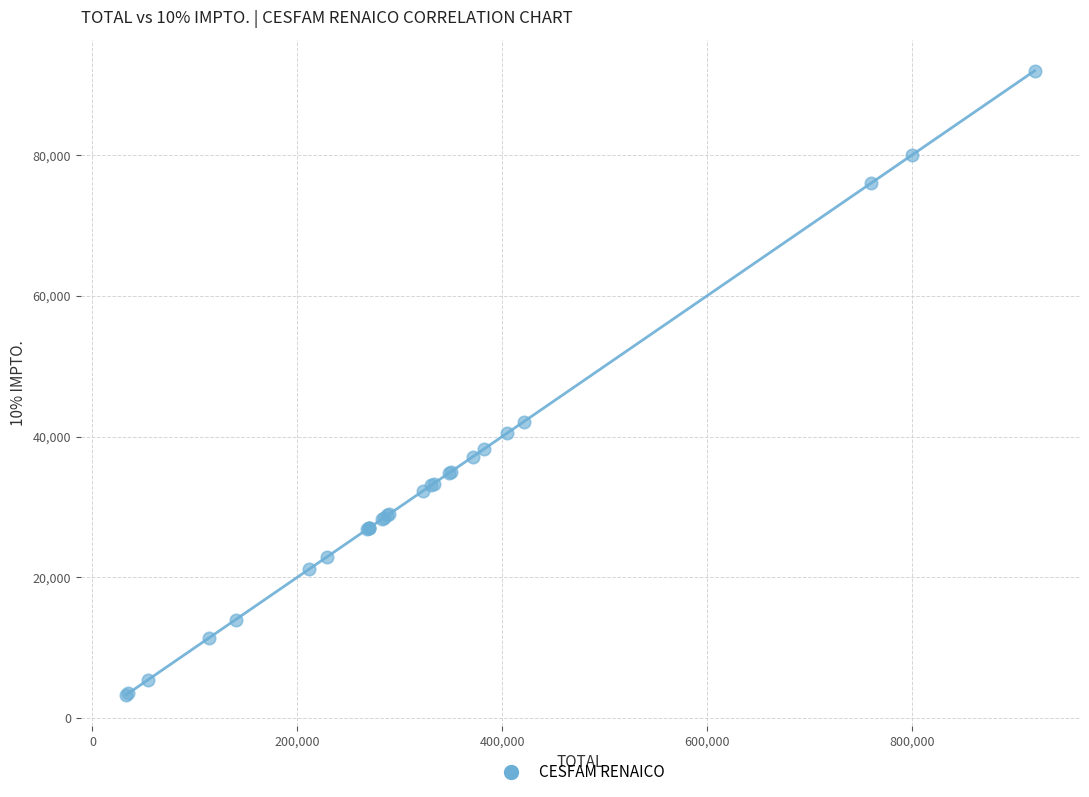

What Y value in the scatter plot is closest to 47650?

42125